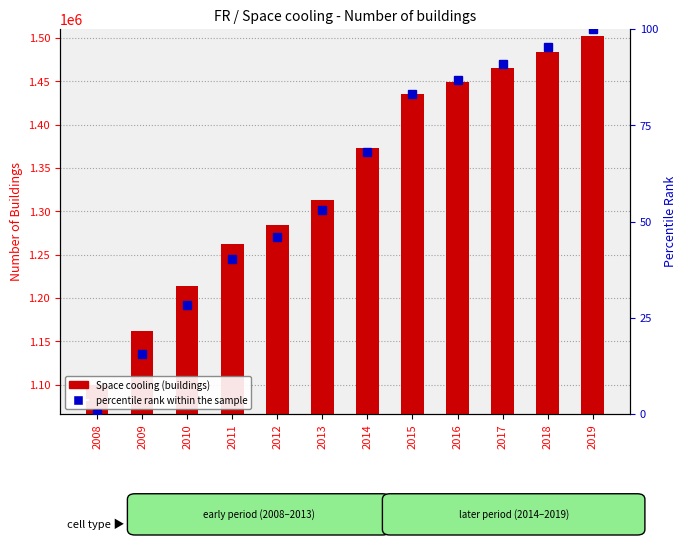

Between 2016 and 2019, which series saw the biggest shift?

Space cooling (buildings)